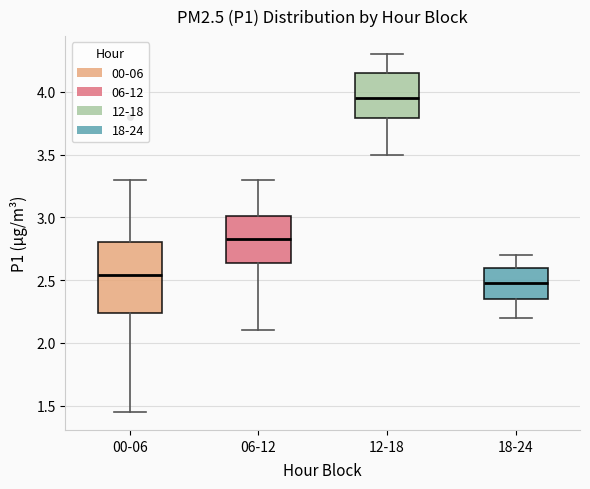

Comparing the boxes themselves (not the whiskers), which one is the tallest?

00-06